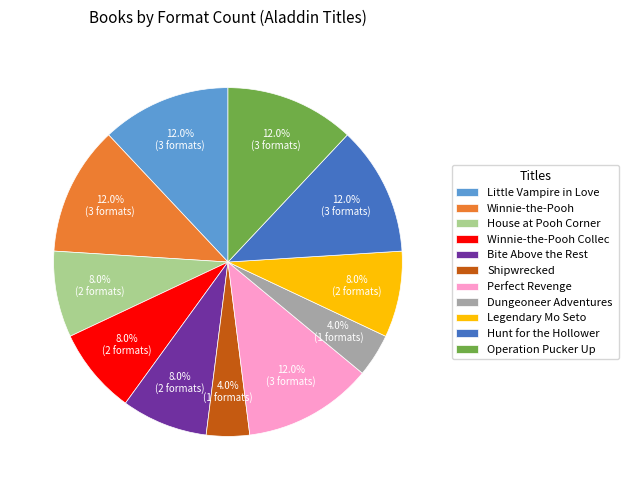

Does Operation Pucker Up represent more than half of the total?

No